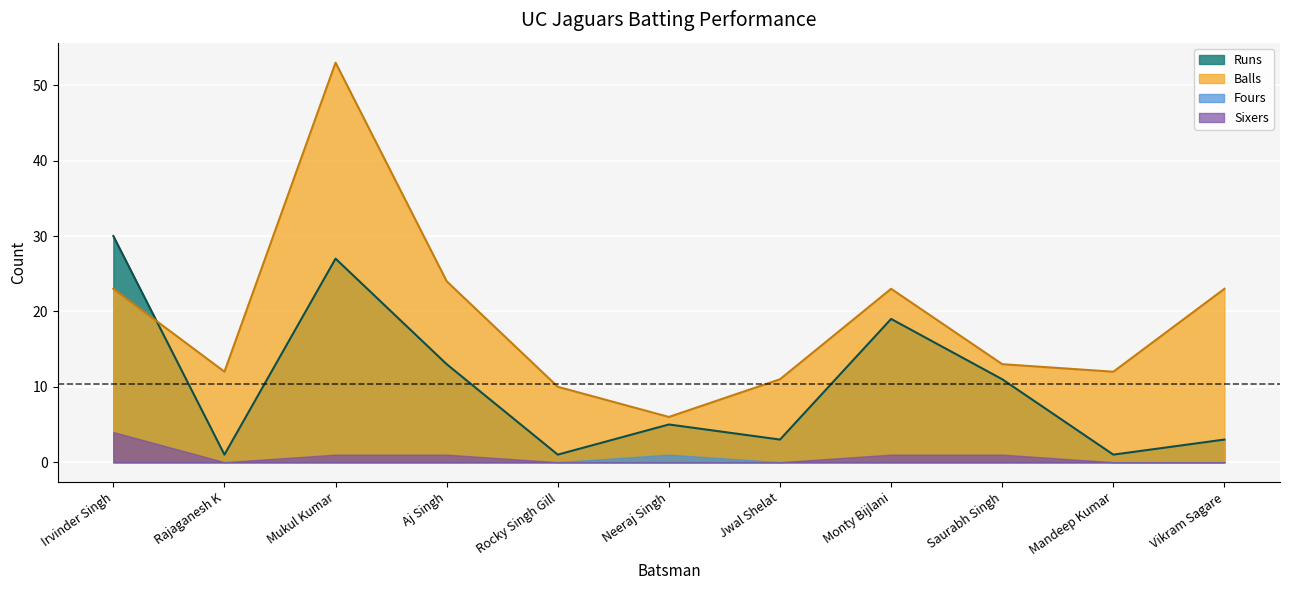

Between Rajaganesh K and Saurabh Singh, which is larger?

Saurabh Singh